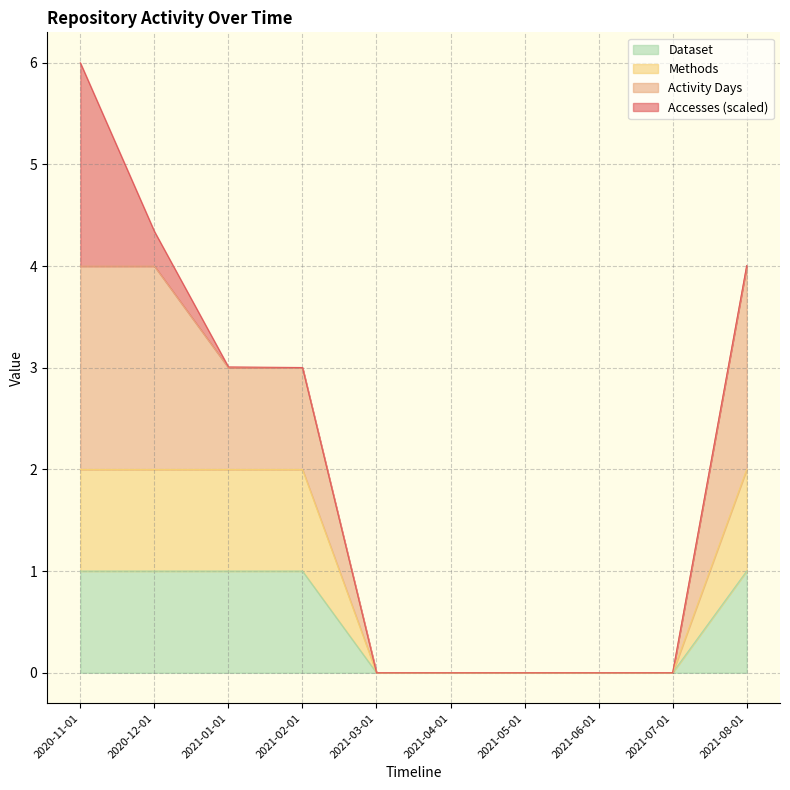

Which has a higher value, 2021-01-01 or 2020-11-01?

2021-01-01